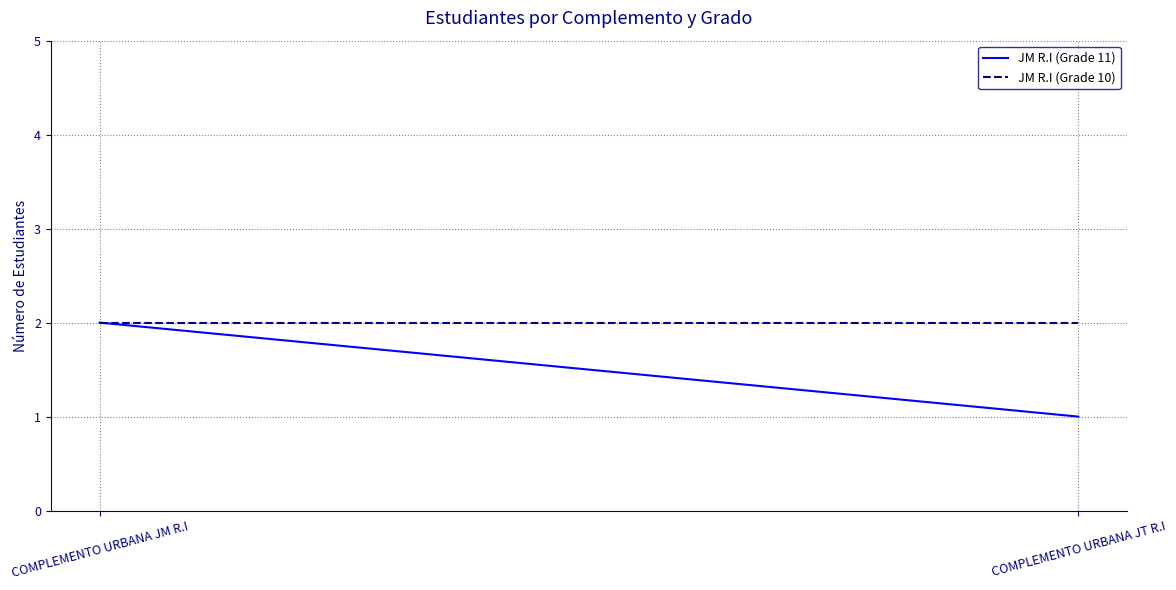

Which has a higher value, COMPLEMENTO URBANA JM R.I or COMPLEMENTO URBANA JT R.I?

COMPLEMENTO URBANA JM R.I